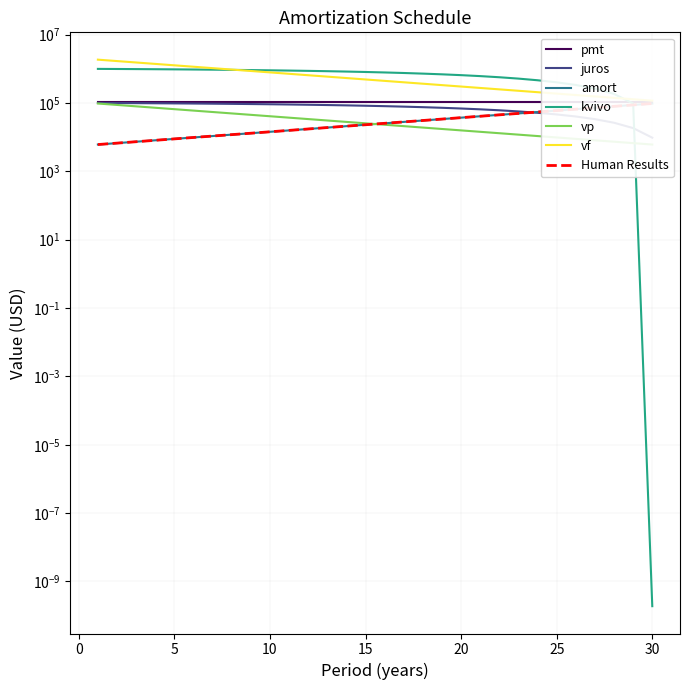

What is the lowest value of the vp series?

6079.2